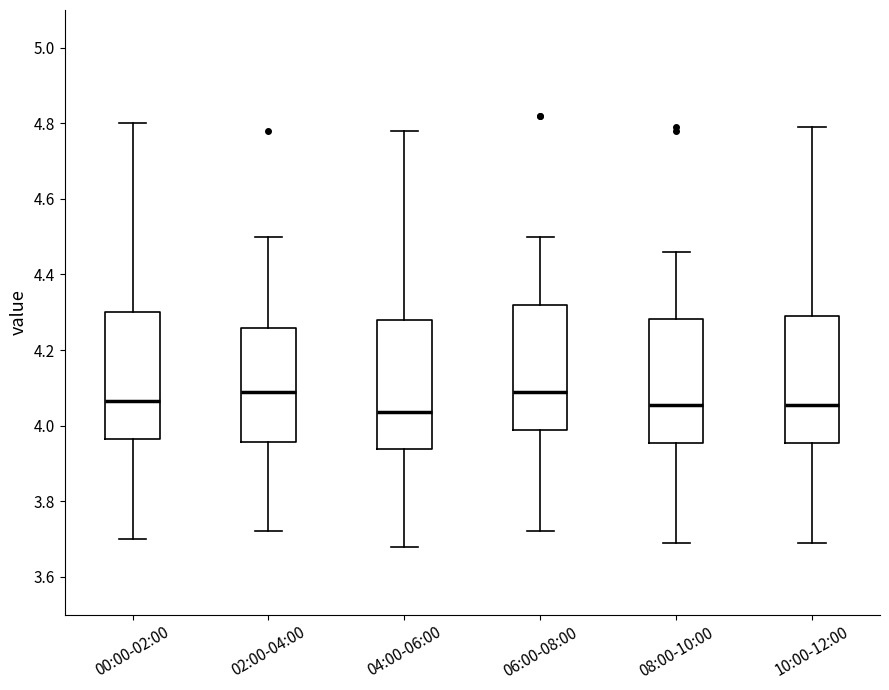

Reading left to right, read every box against the y-axis: the position of its median line, the range the box covers, and the ends of its whiskers. The values are not printed on the chart, so give them approximately, as read against the axis.

00:00-02:00: median 4.06, box 3.96 to 4.30, whiskers 3.70 to 4.80
02:00-04:00: median 4.10, box 3.96 to 4.26, whiskers 3.72 to 4.50
04:00-06:00: median 4.04, box 3.94 to 4.28, whiskers 3.68 to 4.78
06:00-08:00: median 4.10, box 3.98 to 4.32, whiskers 3.72 to 4.50
08:00-10:00: median 4.06, box 3.96 to 4.28, whiskers 3.70 to 4.46
10:00-12:00: median 4.06, box 3.96 to 4.30, whiskers 3.70 to 4.80